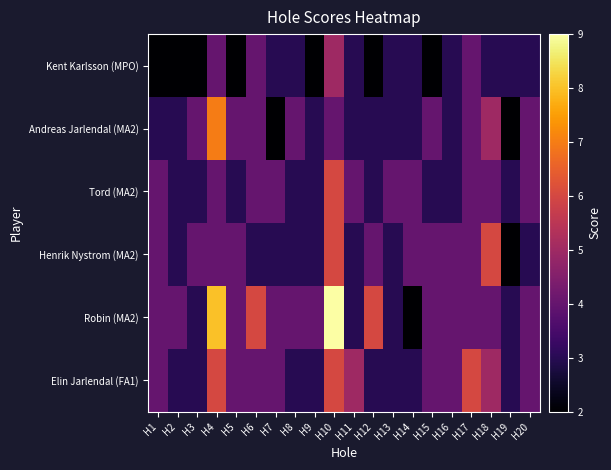

Which series changed the most between H3 and H19?

Andreas Jarlendal (MA2)